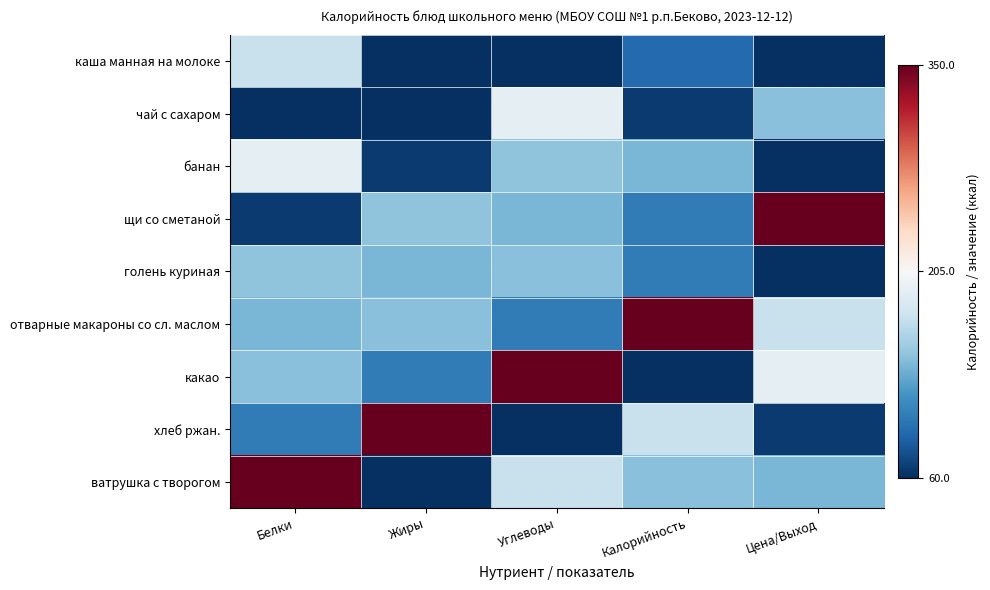

What is the total value across all series at Калорийность?

1231.7